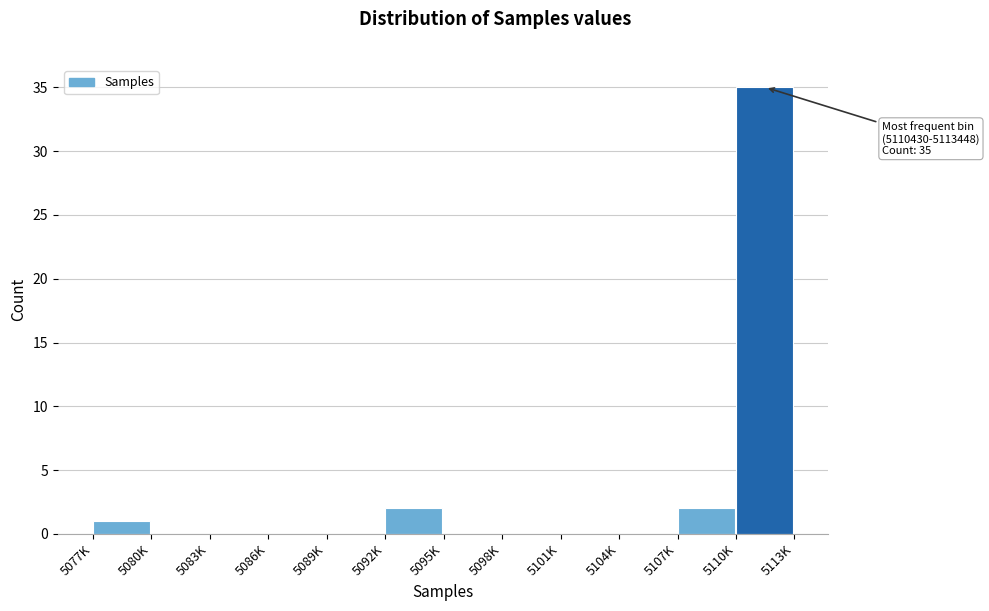

Reading left to right, list all the values displayed in this chart.

5077K=1	5080K=0	5083K=0	5086K=0	5089K=0	5092K=2	5095K=0	5098K=0	5101K=0	5104K=0	5107K=2	5110K=35